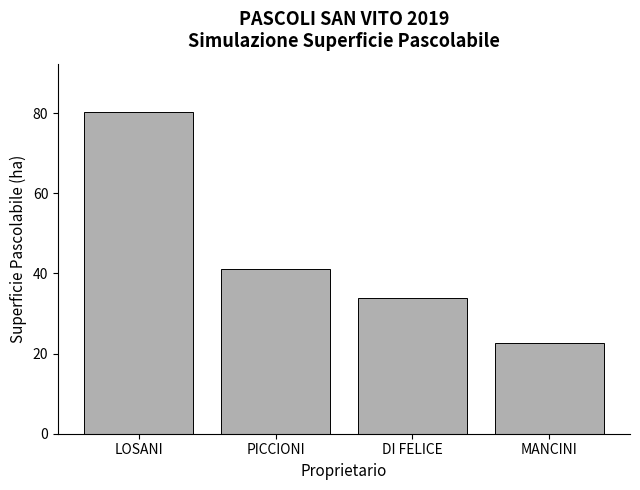

What is the difference between the values at LOSANI and PICCIONI?

39.1